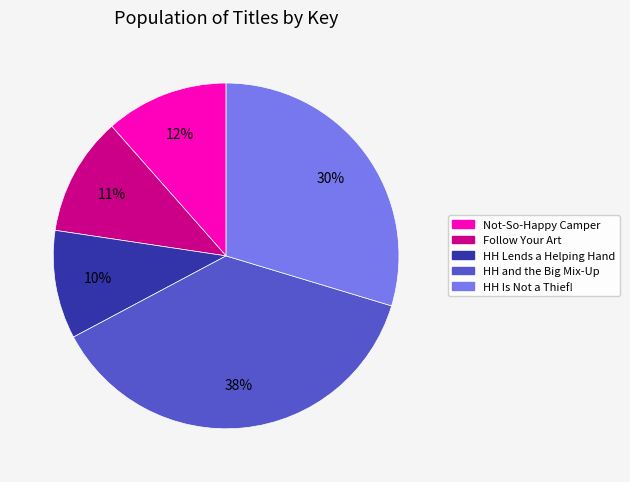

Is there a majority slice in this chart?

No